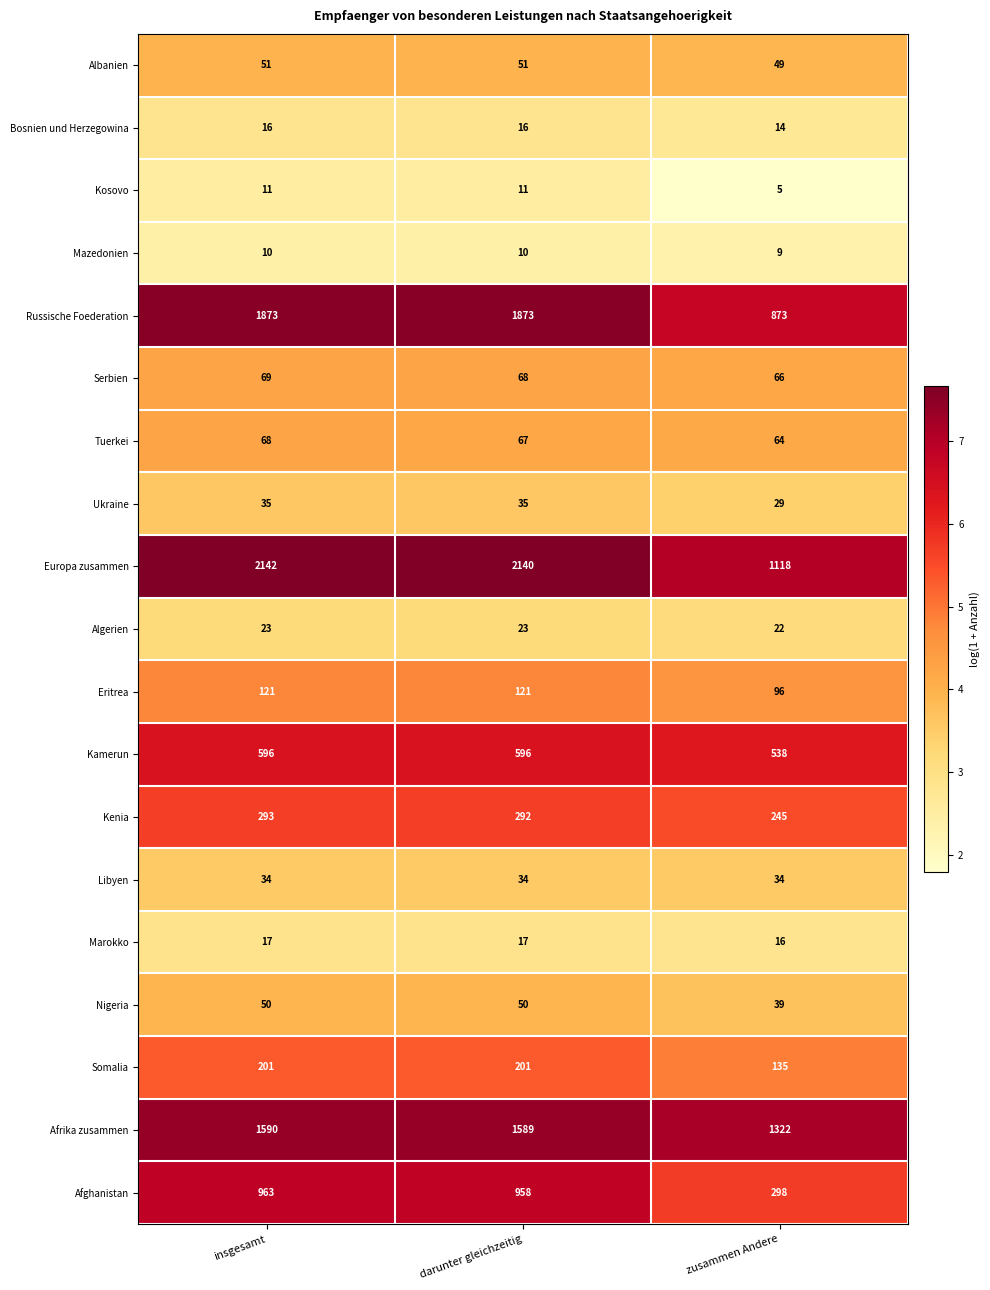

Which category has the highest value across all series?

insgesamt